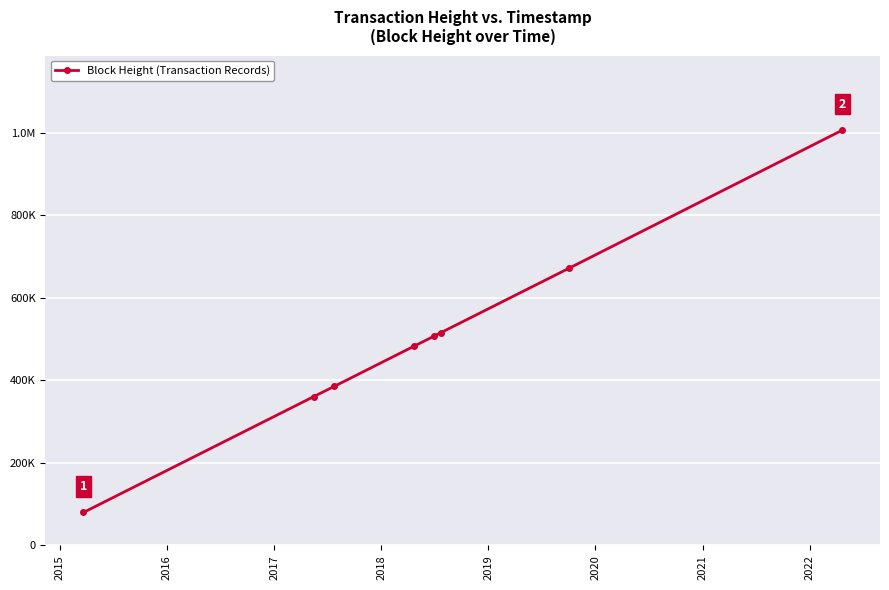

Reading left to right, extract all data points from this chart.

79788	360308	385094	483165	507361	515718	671802	1005561